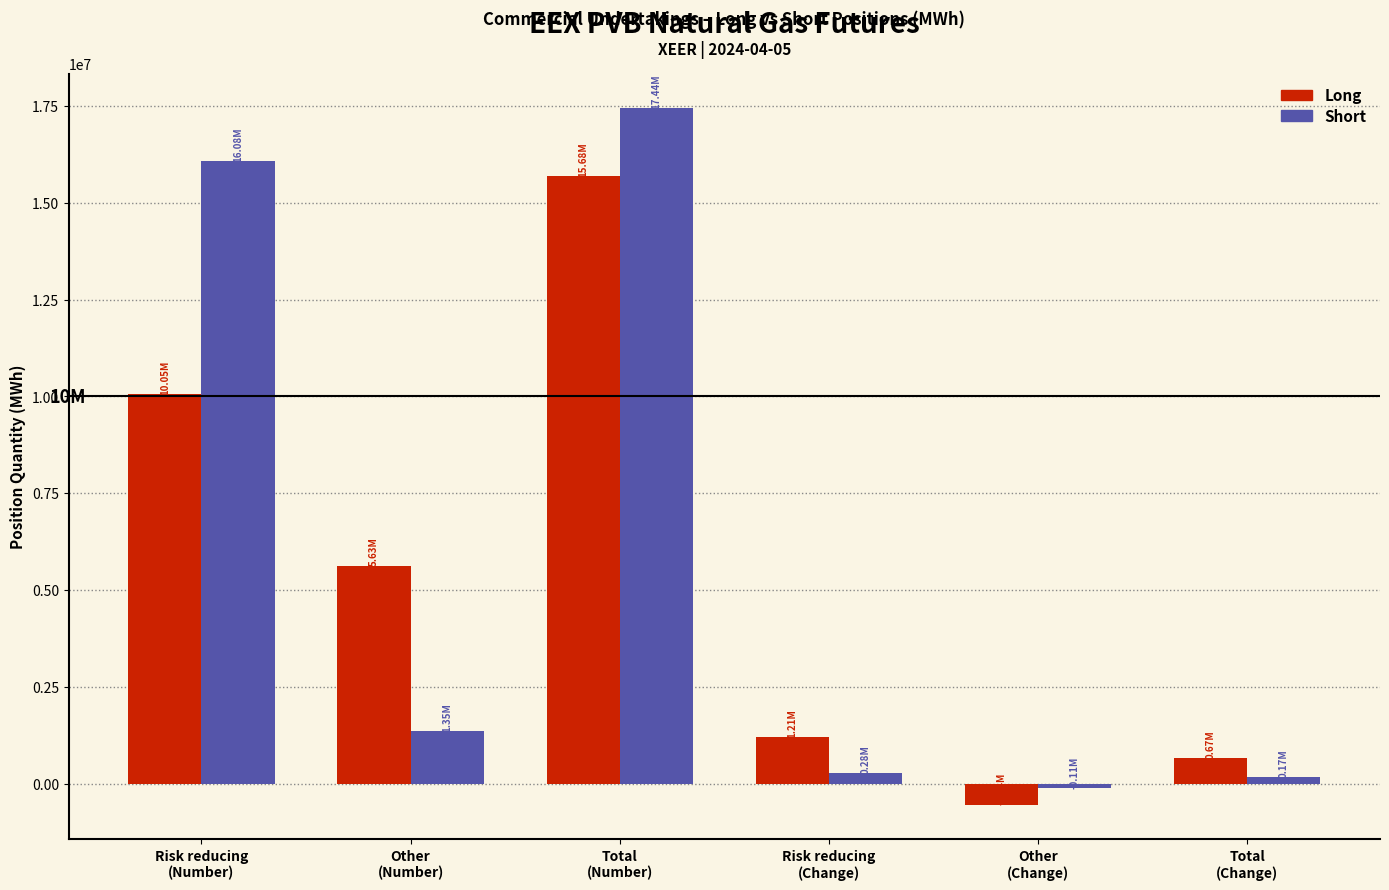

What is the difference between the second highest and minimum values in the Short series?

16185940